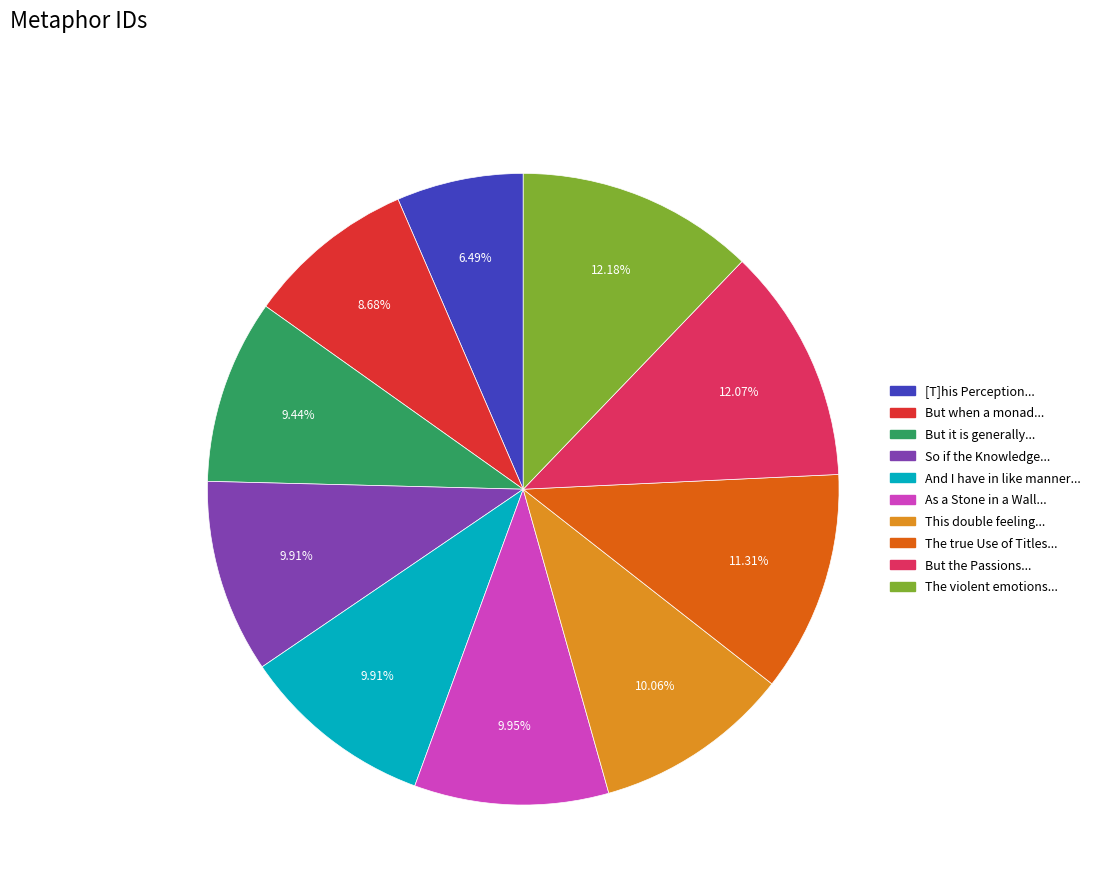

Is there a majority slice in this chart?

No